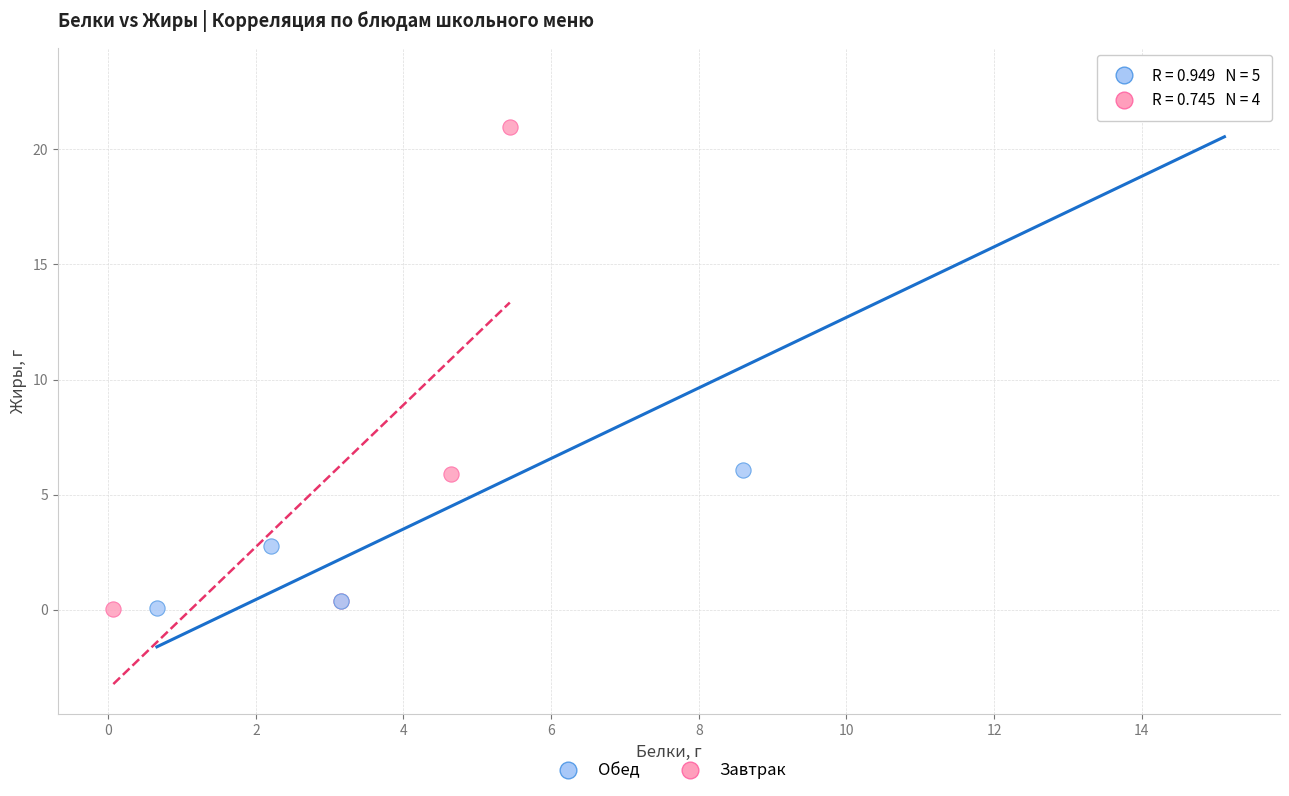

Which series has the widest spread of Y values?

Обед